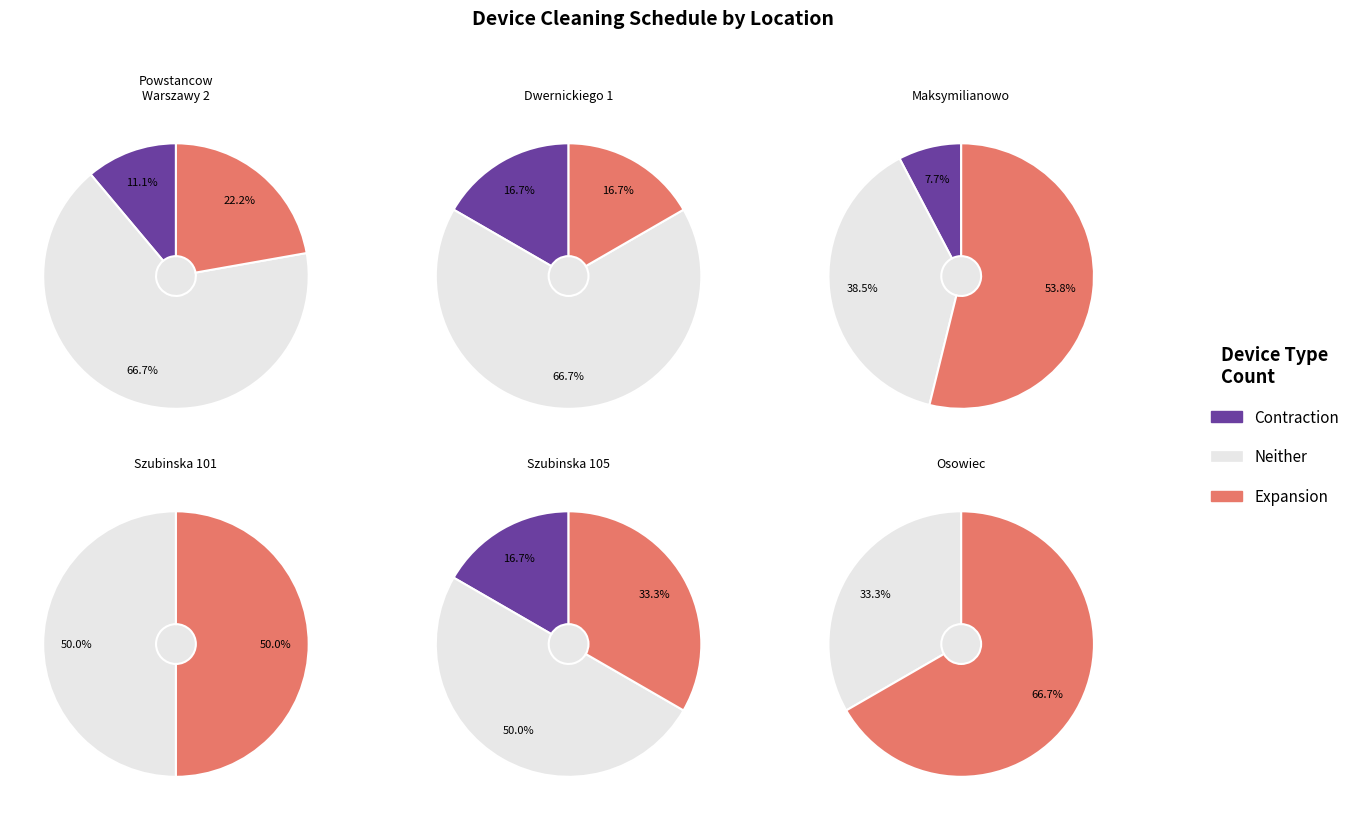

Which series has the widest spread of values?

Neither